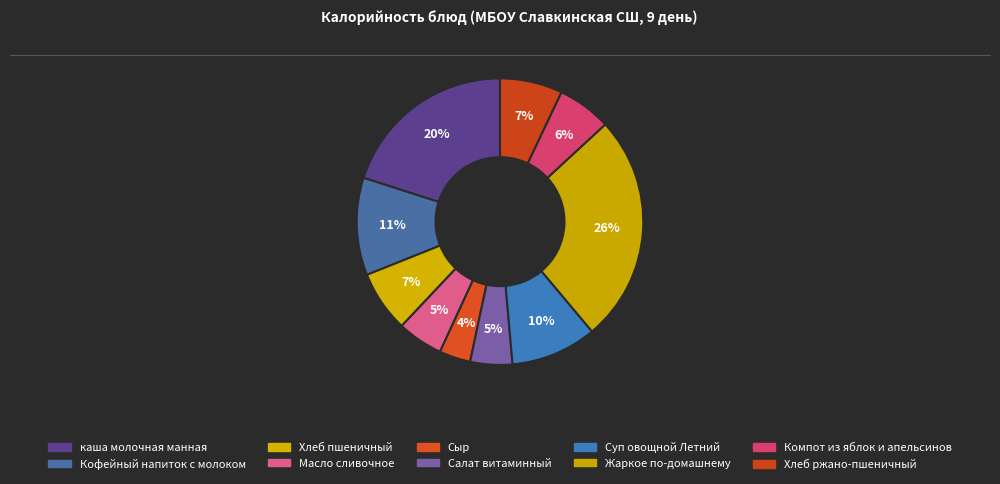

What is the change in value from Суп овощной Летний to Хлеб ржано-пшеничный?

-34.1